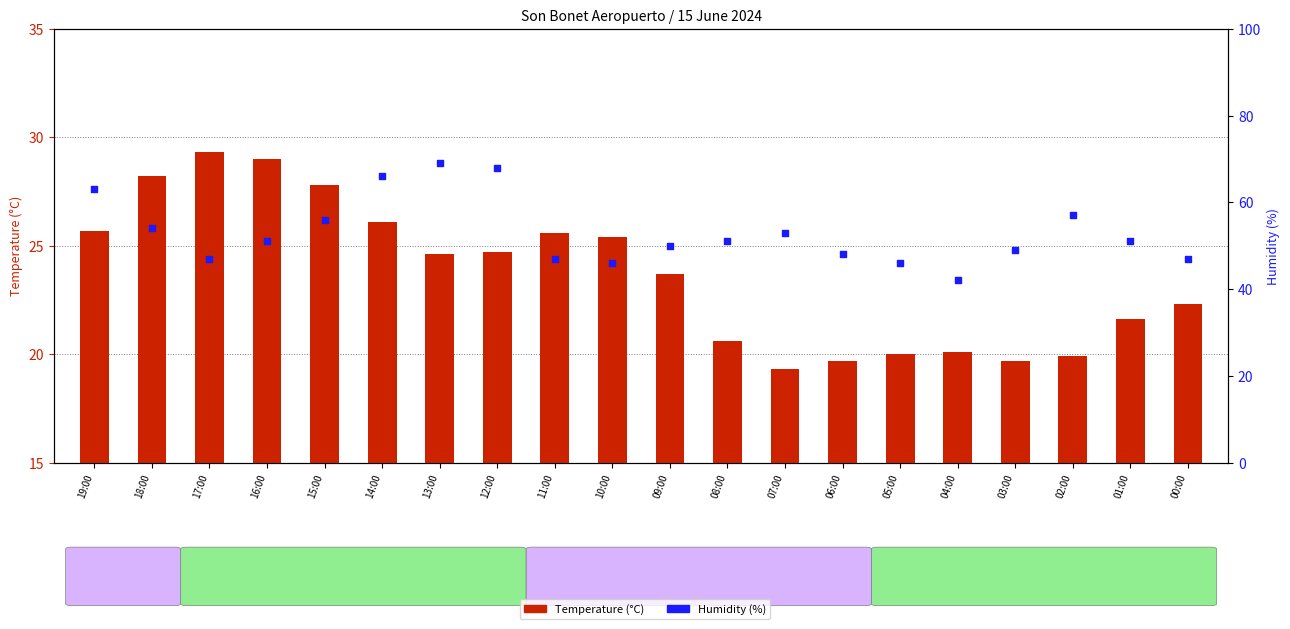

Is the value of Temperature (°C) at 06:00 greater than the value of Humidity (%) at 13:00?

No